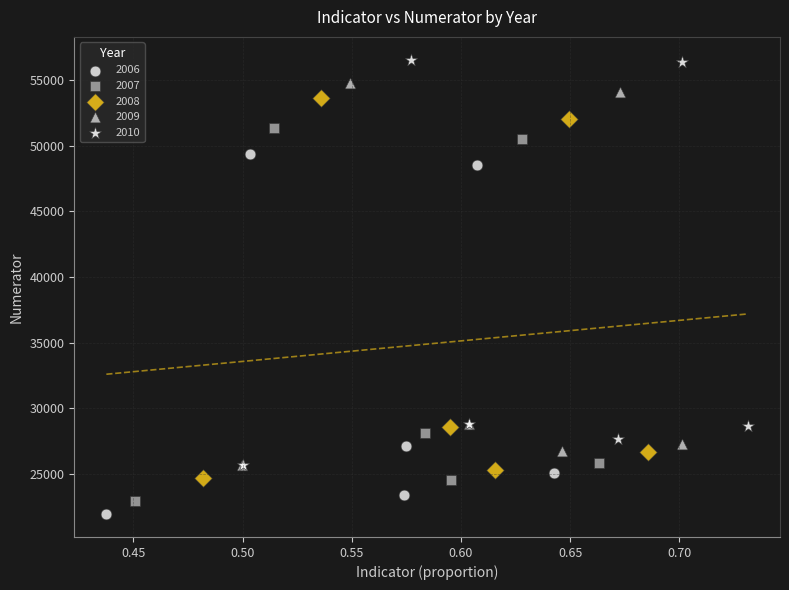

Which series has the largest Y range (max minus min)?

2010